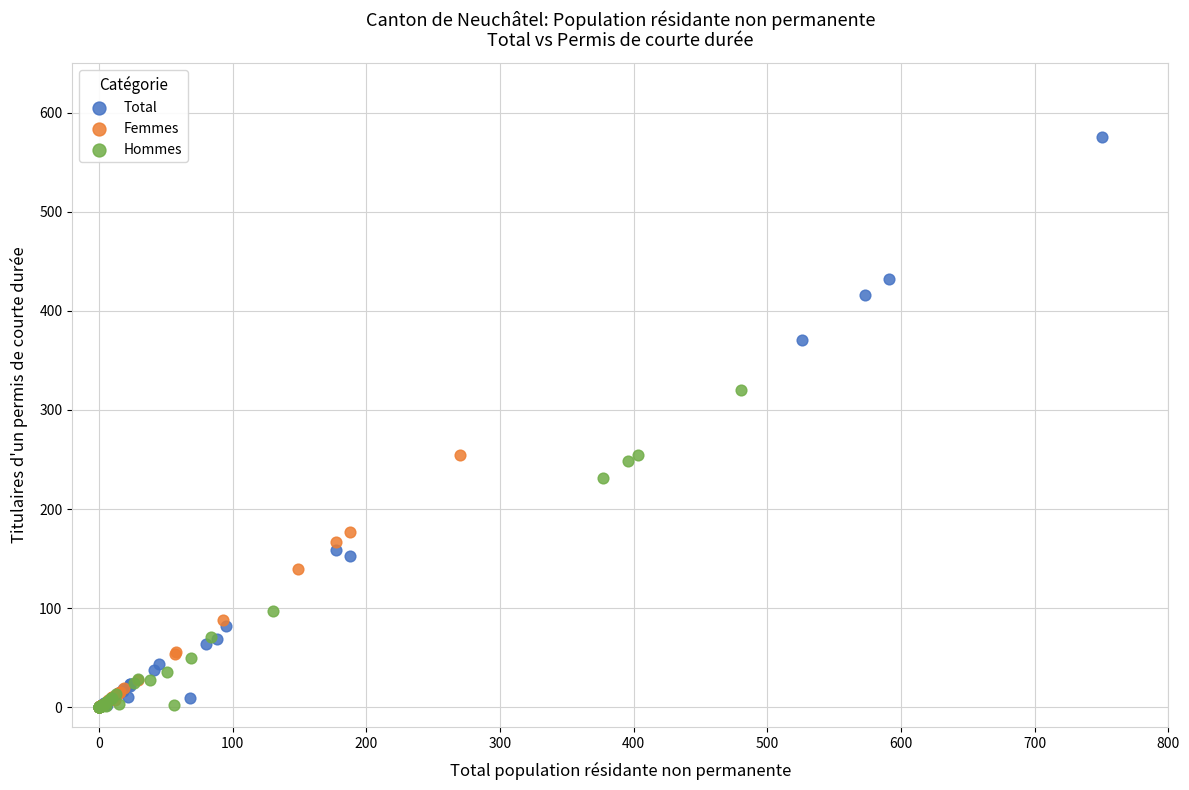

Which series has the widest spread of Y values?

Total